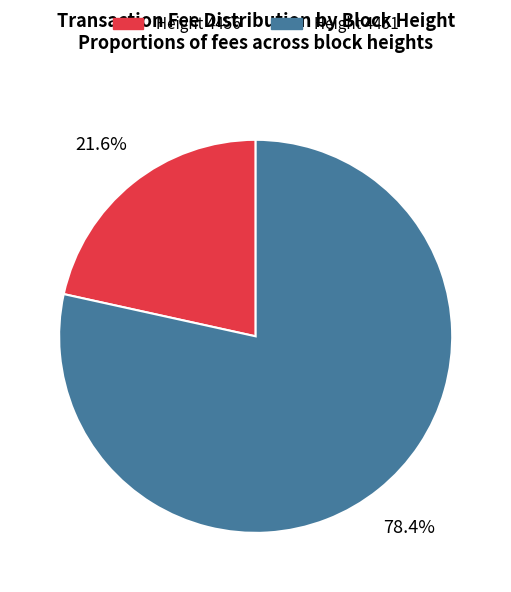

Is there any slice that represents more than half of the pie?

Yes